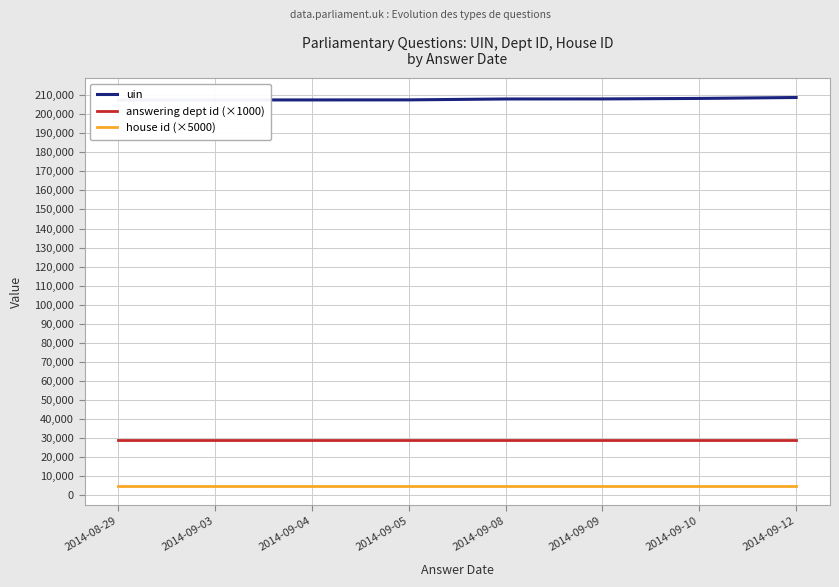

How many lines are shown in the chart?

3